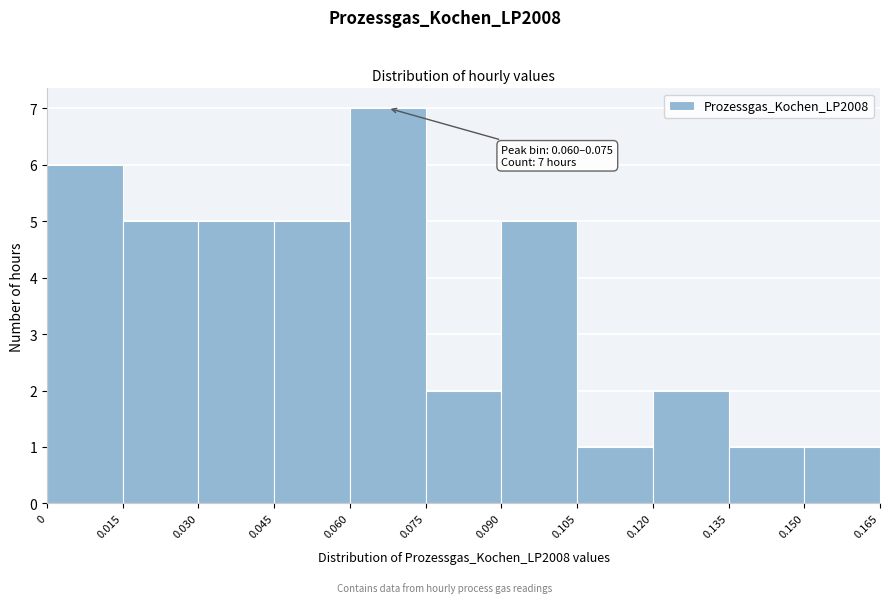

Over which range of the x-axis is the bar tallest?

0.060 to 0.075